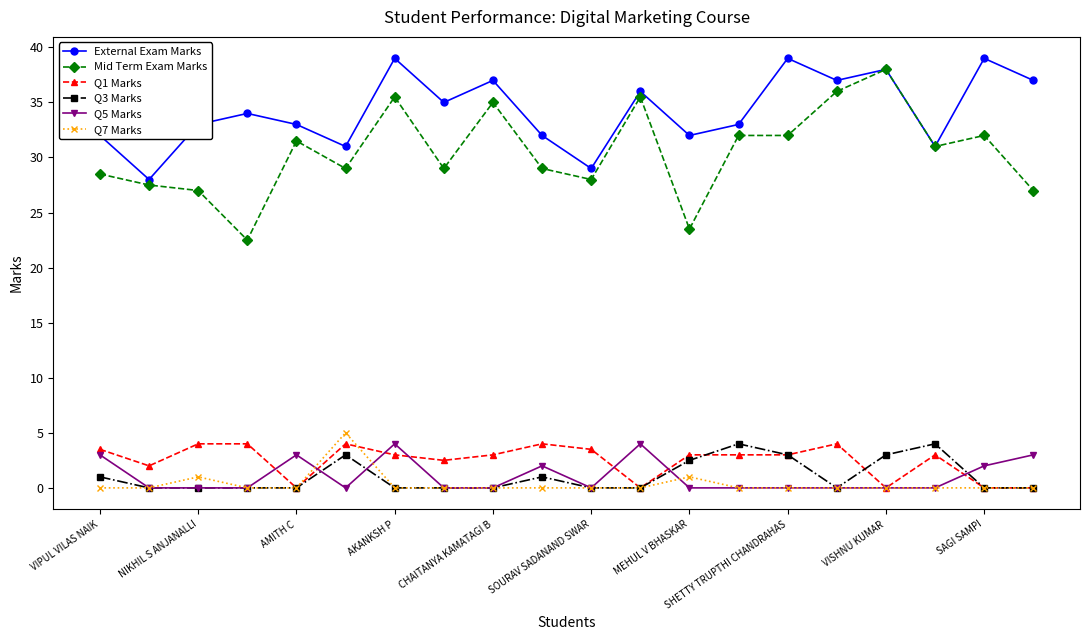

Does the chart have visible grid lines?

No